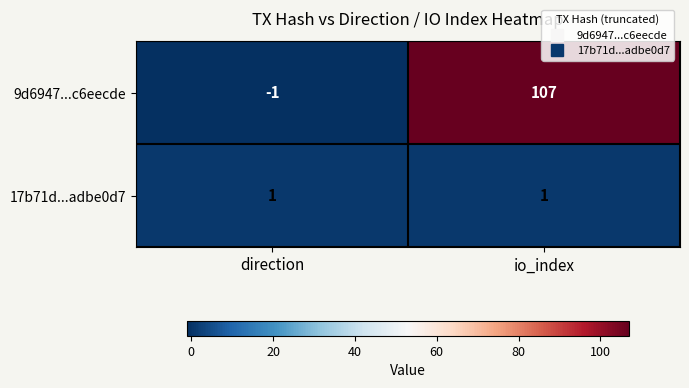

Which series has the largest range (max minus min)?

9d6947...c6eecde